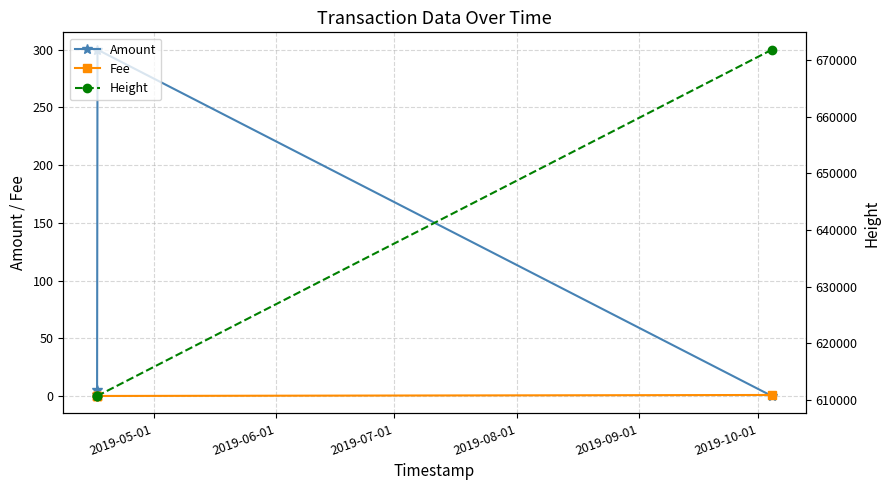

In Amount, how many points are higher than both neighbors (excluding endpoints)?

1